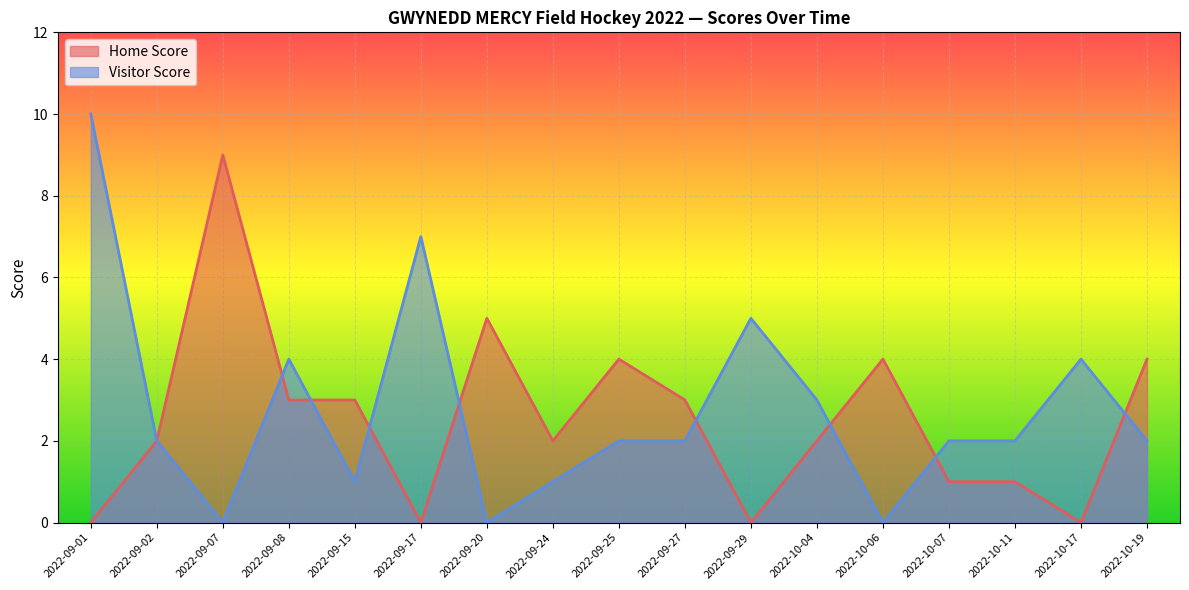

At which label does Home Score first exceed 2?

2022-09-07